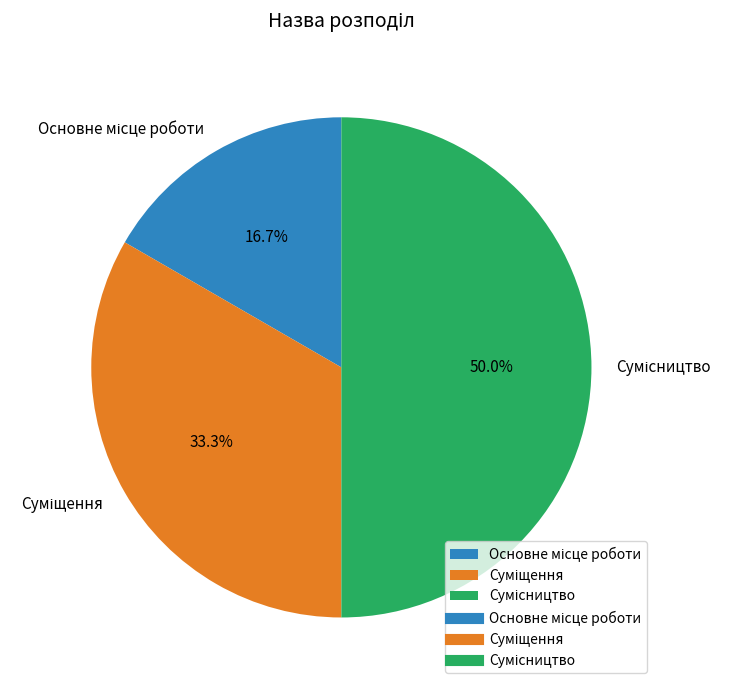

To the nearest percent, what is the difference between the largest and smallest slice percentages?

33%